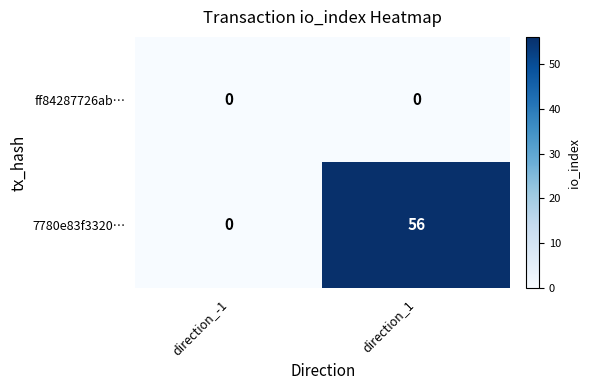

Which series has the largest total across all categories?

7780e83f3320…